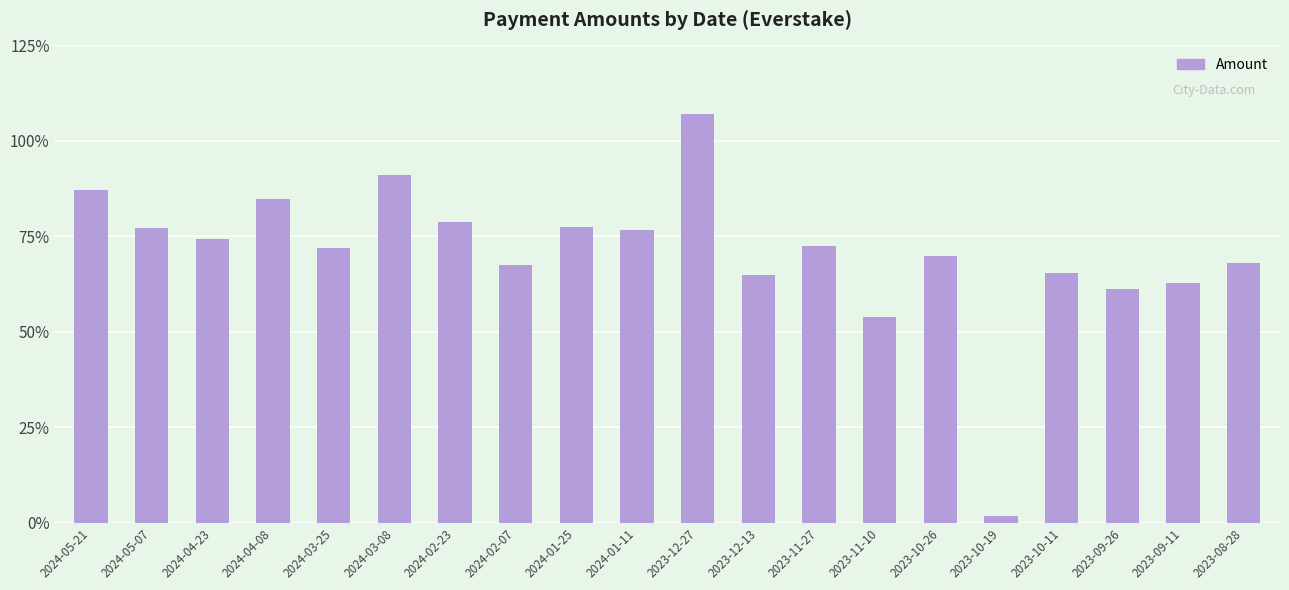

Rank the categories by value from highest to lowest.

2023-12-27, 2024-03-08, 2024-05-21, 2024-04-08, 2024-02-23, 2024-01-25, 2024-05-07, 2024-01-11, 2024-04-23, 2023-11-27, 2024-03-25, 2023-10-26, 2023-08-28, 2024-02-07, 2023-10-11, 2023-12-13, 2023-09-11, 2023-09-26, 2023-11-10, 2023-10-19